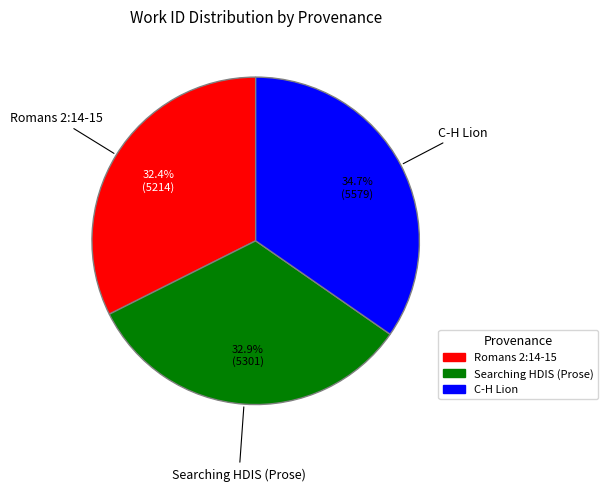

To the nearest percent, what is the difference between the Searching HDIS (Prose) and C-H Lion slice percentages?

2%